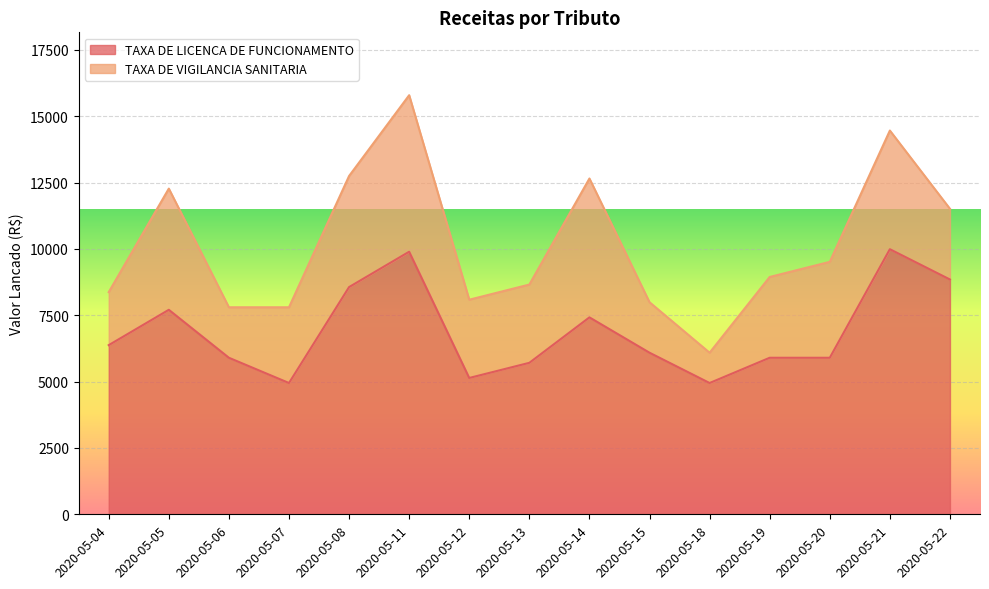

Rank the categories by value from highest to lowest.

2020-05-21, 2020-05-11, 2020-05-22, 2020-05-08, 2020-05-05, 2020-05-14, 2020-05-04, 2020-05-15, 2020-05-19, 2020-05-06, 2020-05-20, 2020-05-13, 2020-05-12, 2020-05-07, 2020-05-18